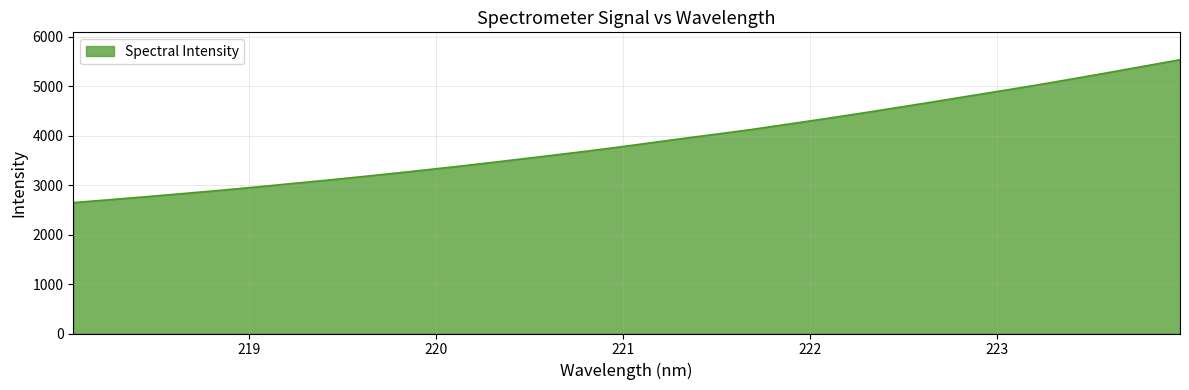

What is the difference between the maximum and minimum values?

2891.0